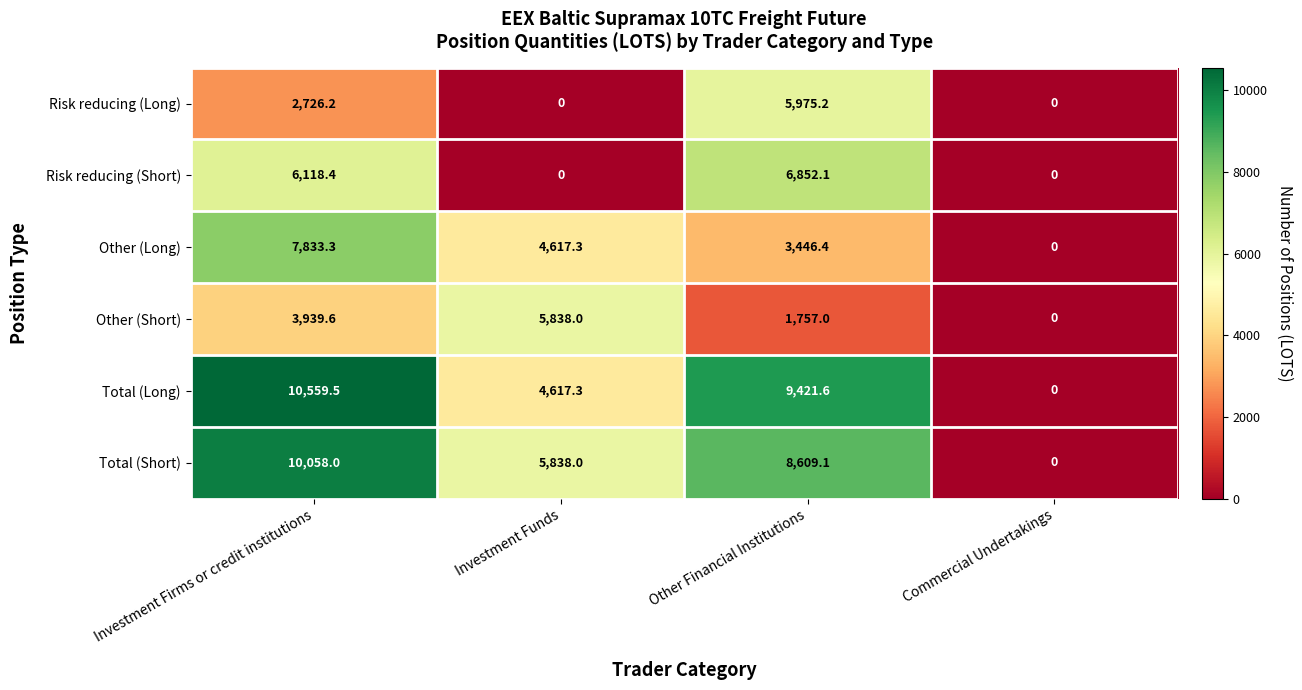

Is it true that Risk reducing (Long) equals 2374.4 at Investment Funds?

False